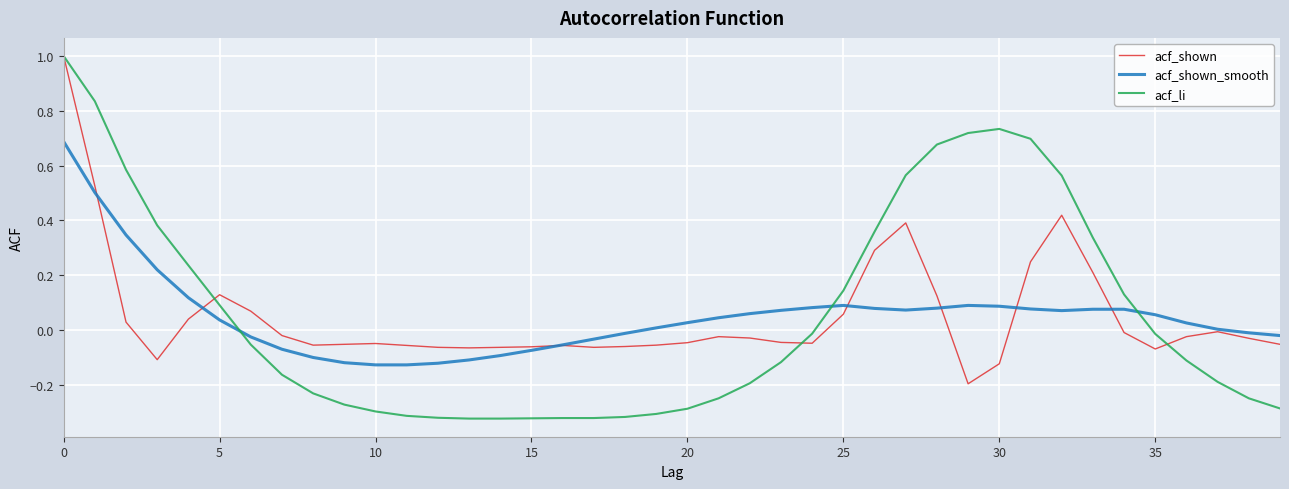

What is the maximum value for acf_shown?

1.0